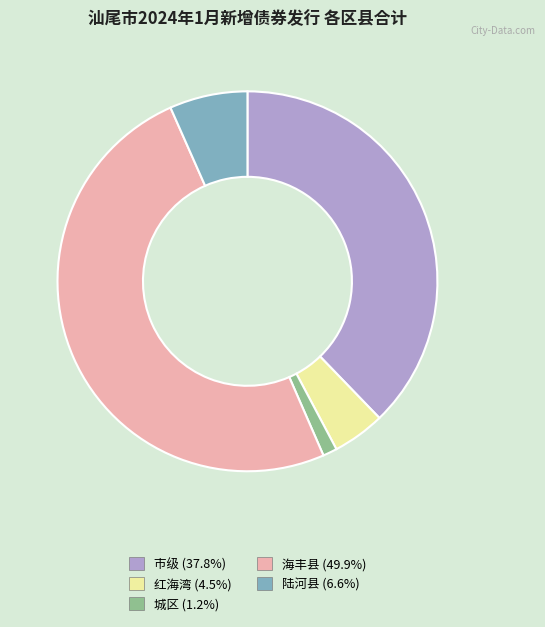

Which category has the biggest portion of the pie?

海丰县